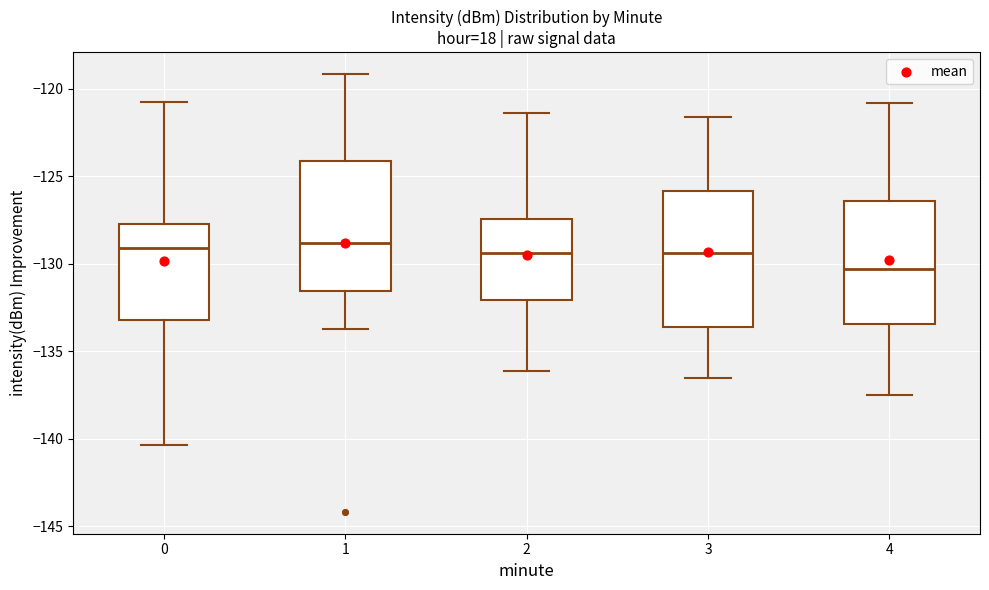

Where does the median line of the box at x = 2 sit on the y-axis? The values are not printed on the chart, so give them approximately, as read against the axis.

-129.5